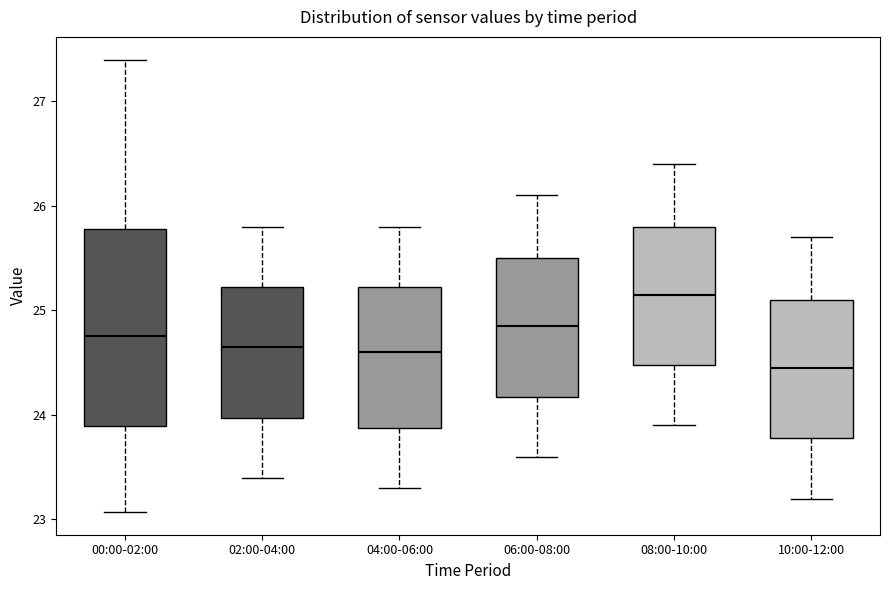

Where does the upper whisker of the box for 00:00-02:00 end on the y-axis? The values are not printed on the chart, so give them approximately, as read against the axis.

27.4